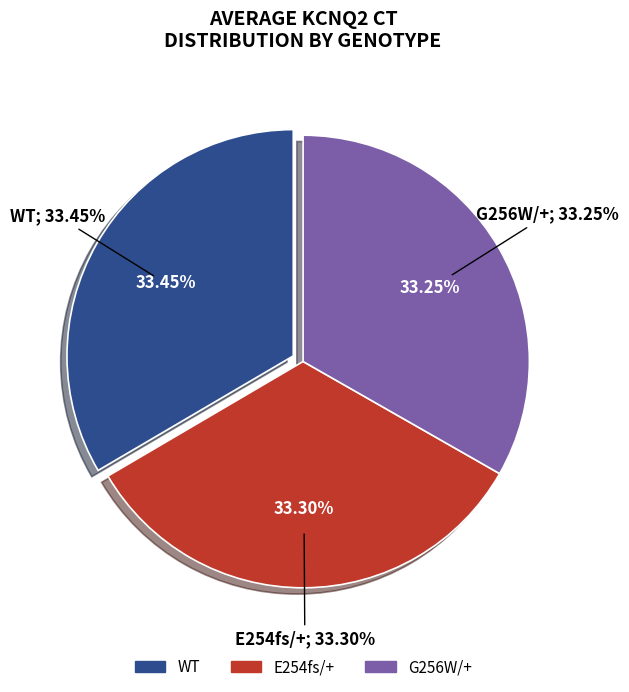

Is it true that G256W/+ is 23% of the pie?

False